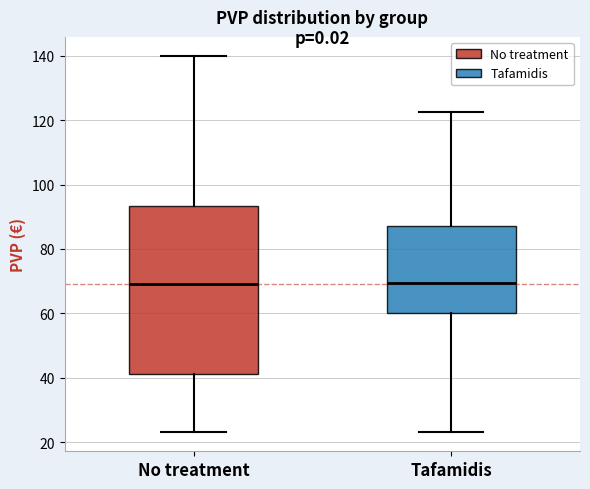

Reading left to right, read every box against the y-axis: the position of its median line, the range the box covers, and the ends of its whiskers. The values are not printed on the chart, so give them approximately, as read against the axis.

No treatment: median 70, box 42 to 94, whiskers 24 to 140
Tafamidis: median 70, box 60 to 88, whiskers 24 to 122